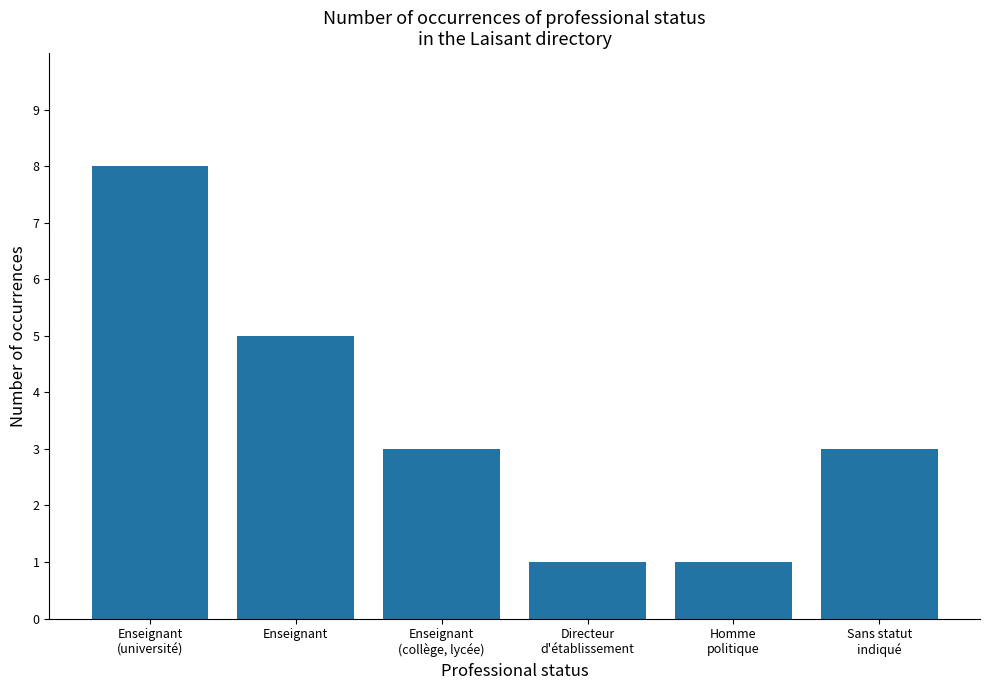

What position from the right is Enseignant?

5